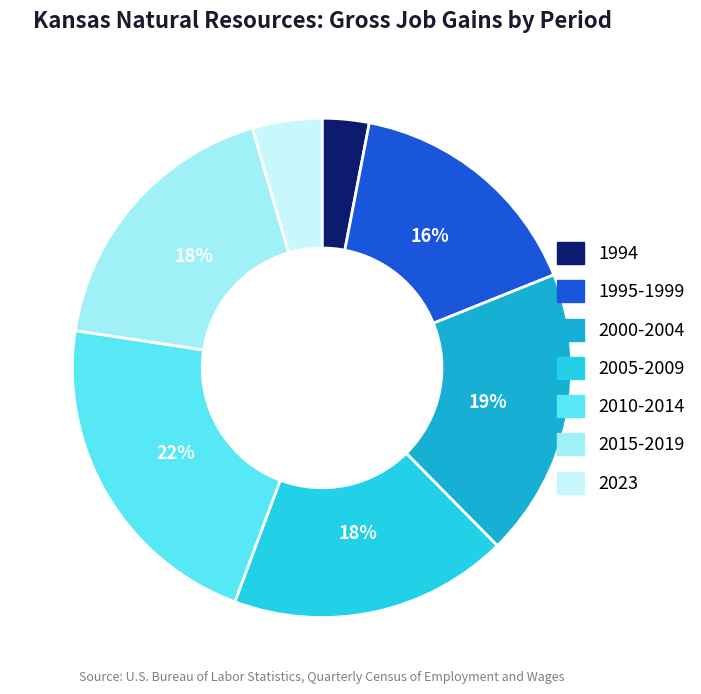

To the nearest percent, what is the difference between the largest and smallest slice percentages?

19%